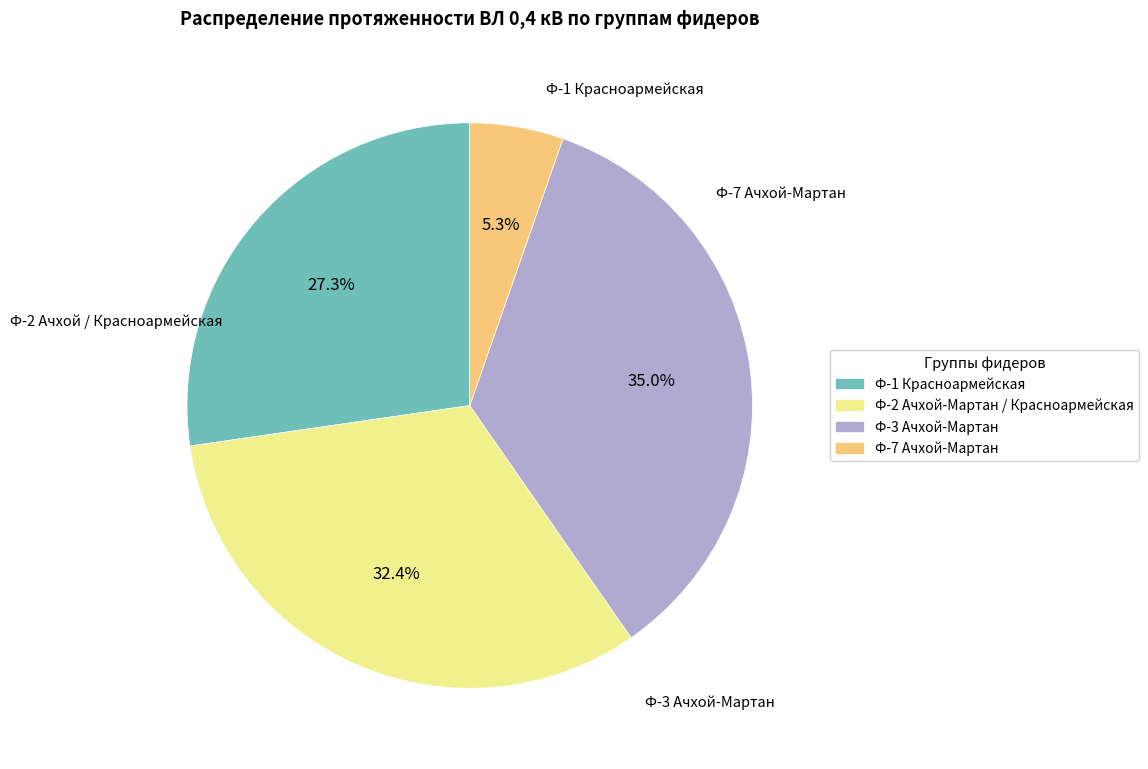

Is there a majority slice in this chart?

No